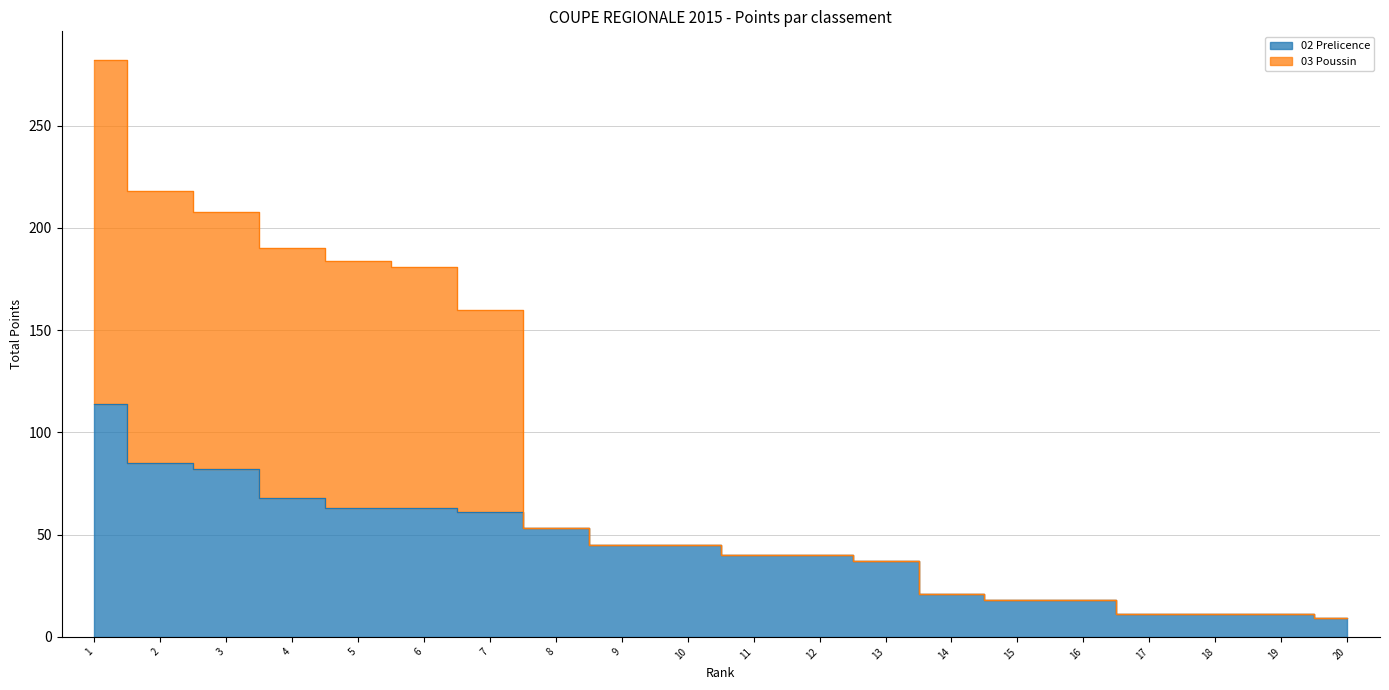

List the labels in order of 02 Prelicence value, largest first.

1, 2, 3, 4, 5, 6, 7, 8, 9, 10, 11, 12, 13, 14, 15, 16, 17, 18, 19, 20